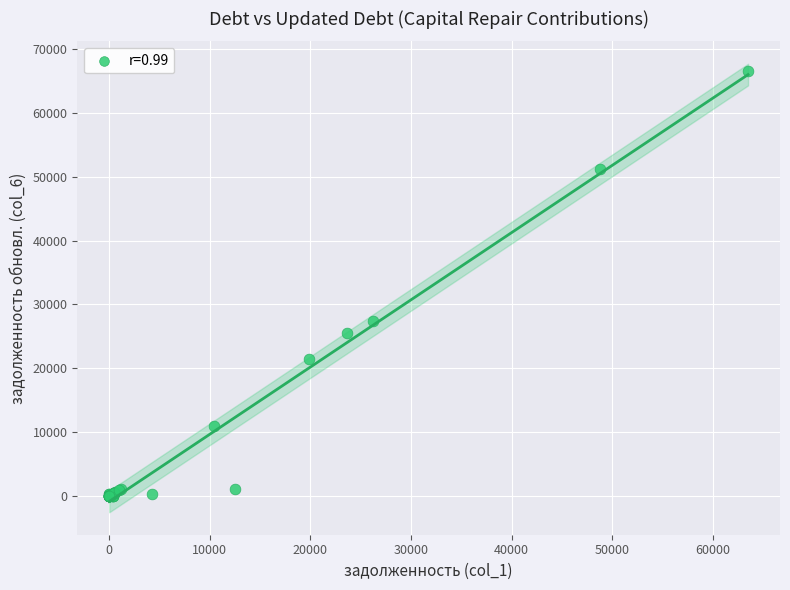

What Y value in the scatter plot is closest to 33228?

27455.5